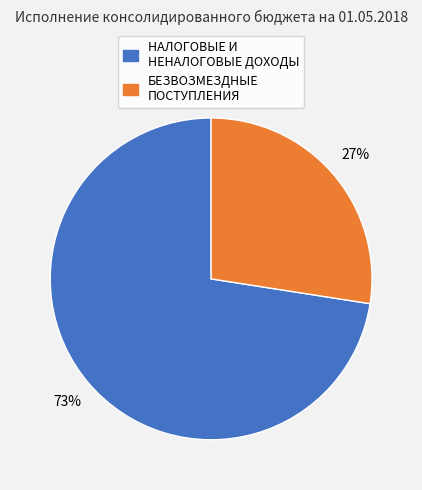

Which category accounts for the majority?

НАЛОГОВЫЕ И НЕНАЛОГОВЫЕ ДОХОДЫ